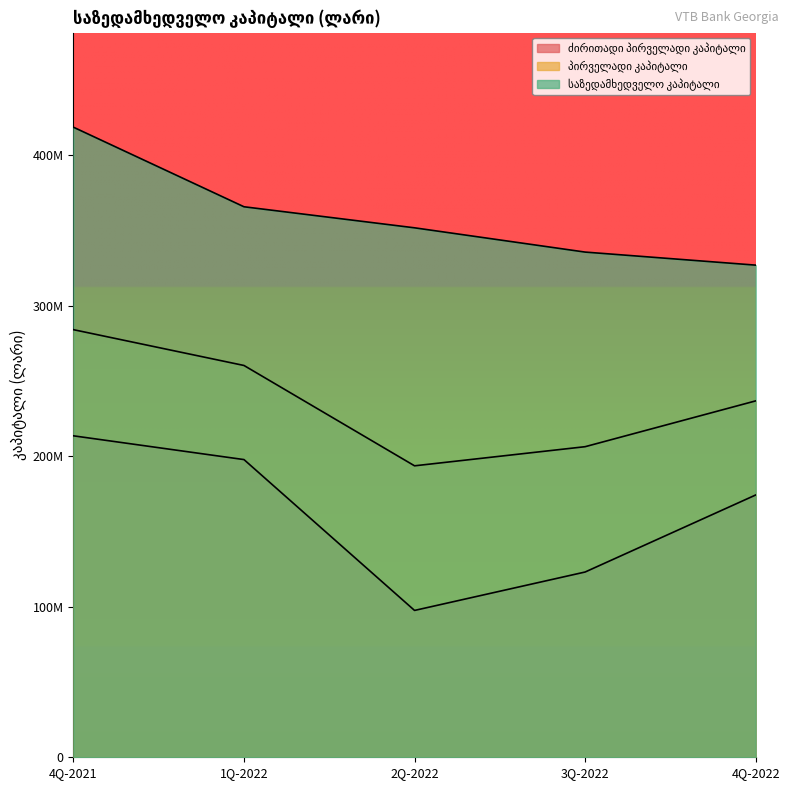

Between 2Q-2022 and 3Q-2022, which is larger?

3Q-2022